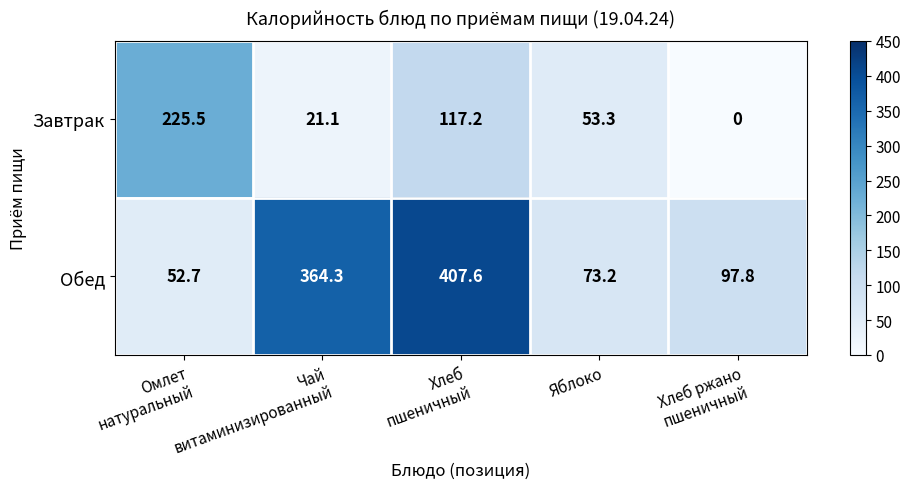

Which series has the largest range (max minus min)?

Обед